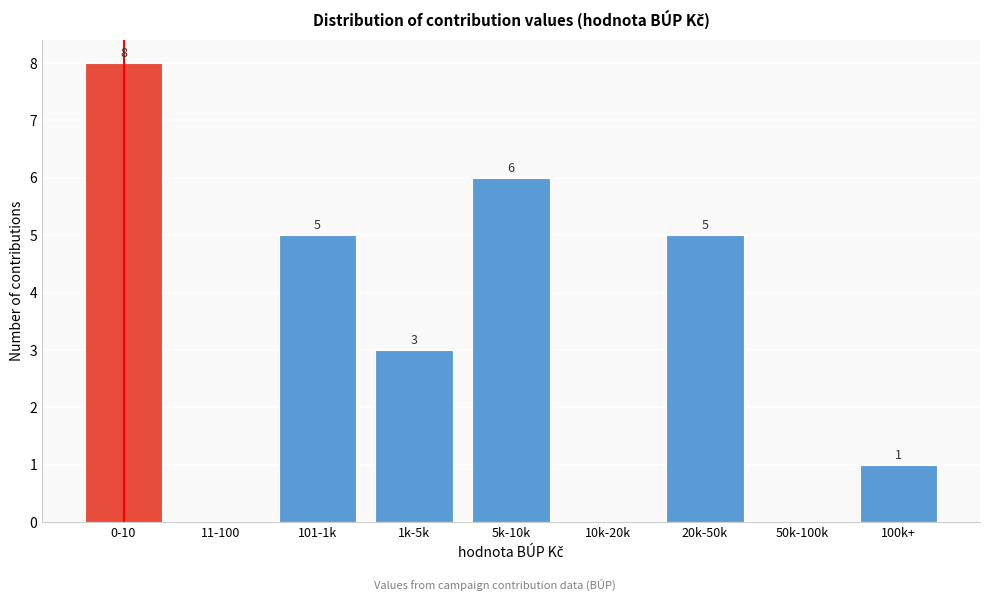

Reading left to right, what are all the values shown in this chart?

0-10=8	11-100=0	101-1k=5	1k-5k=3	5k-10k=6	10k-20k=0	20k-50k=5	50k-100k=0	100k+=1